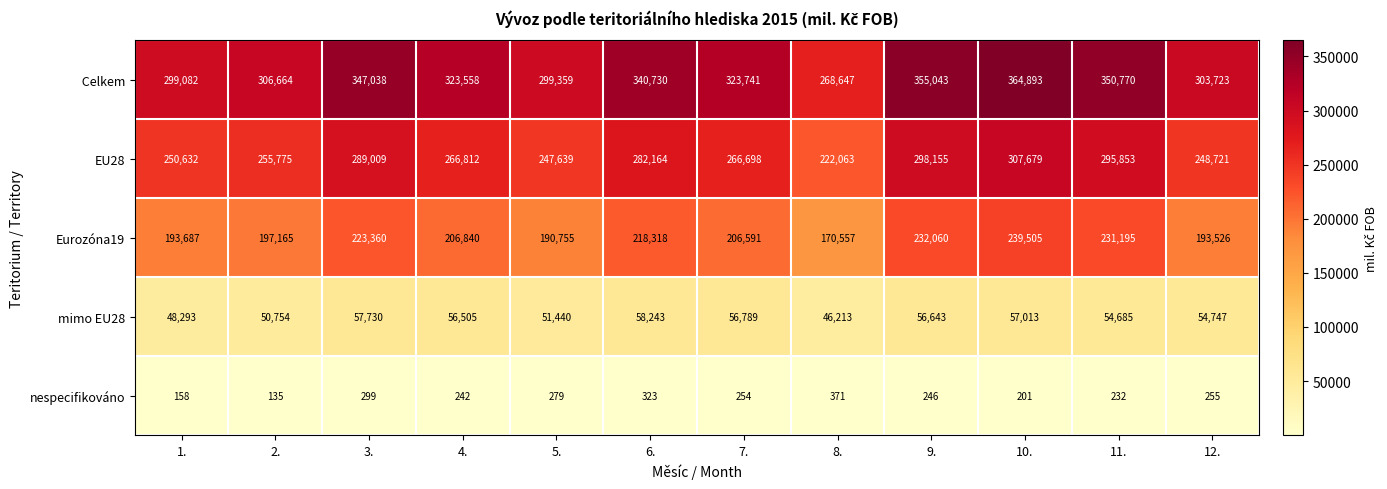

At which category is the sum across all series the highest?

10.